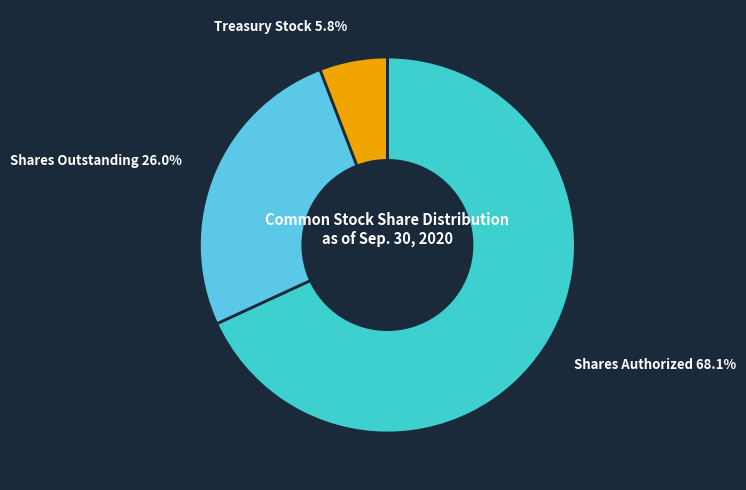

What is the largest slice in the pie chart?

Shares Authorized